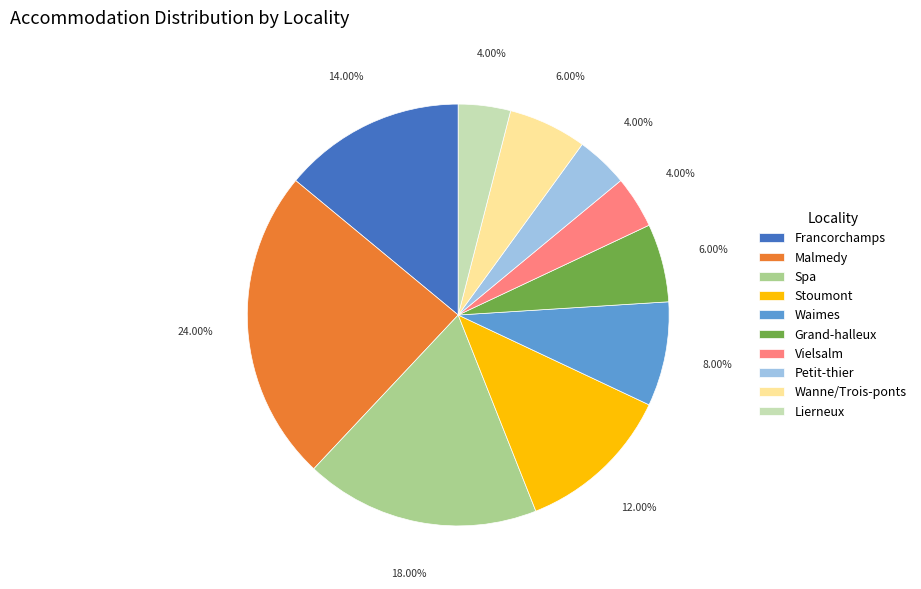

Between Petit-thier and Wanne/Trois-ponts, which is larger?

Wanne/Trois-ponts